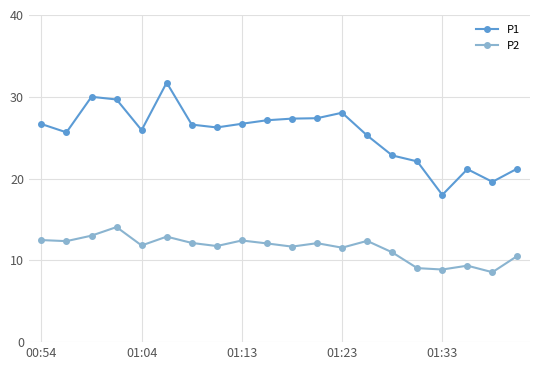

What is the average value of the P2 series?

11.5